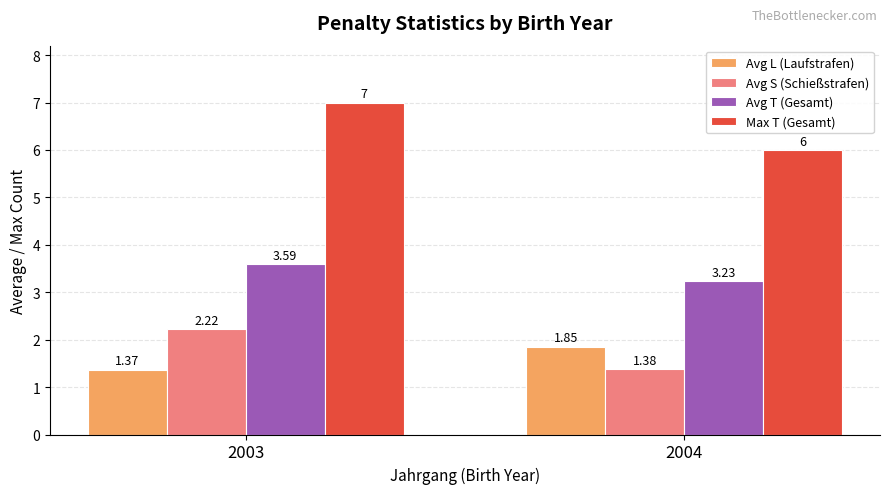

What are all the series names shown in the legend?

Avg L (Laufstrafen), Avg S (Schießstrafen), Avg T (Gesamt), Max T (Gesamt)